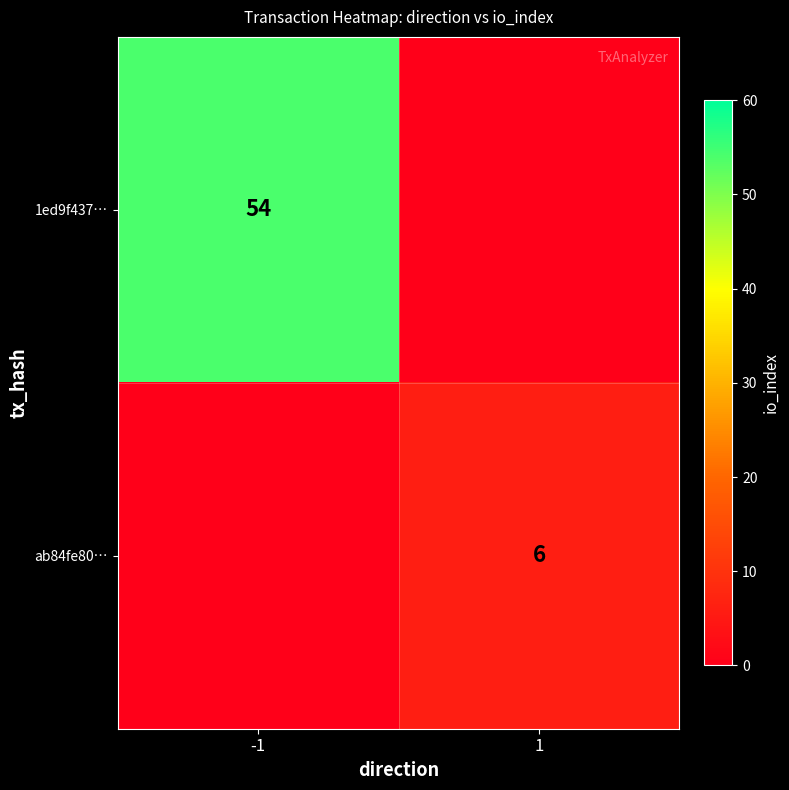

Is it true that ab84fe80… equals 10 at 1?

False